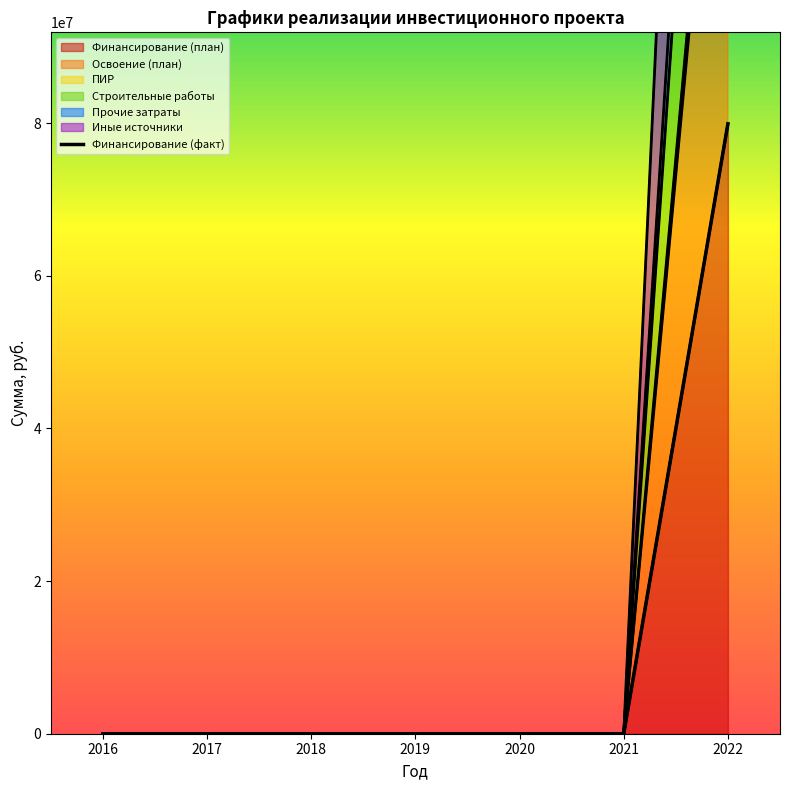

Which series has the widest spread of values?

Строительные работы